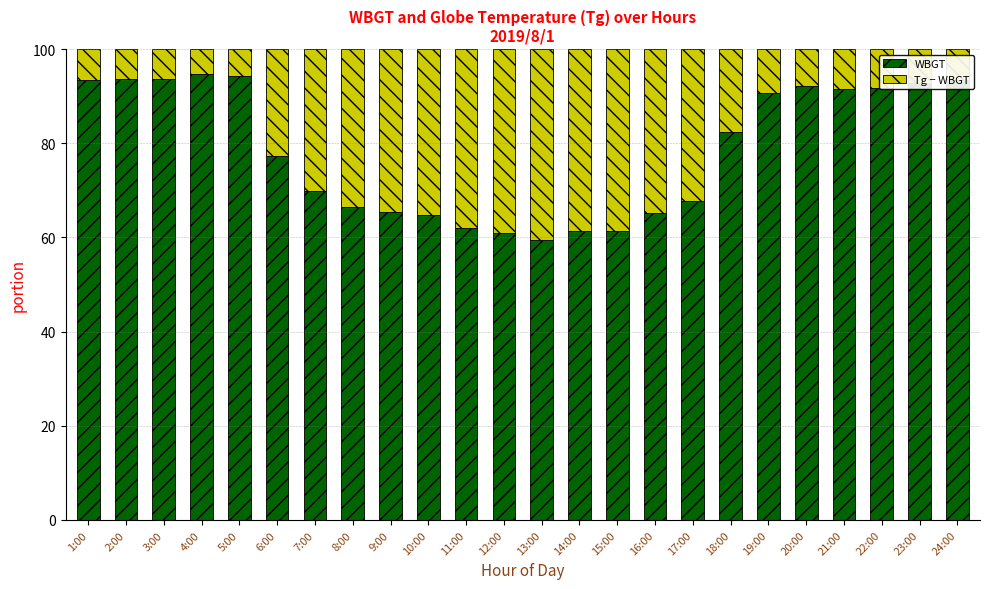

What is the total value across all series at 18:00?

100.0